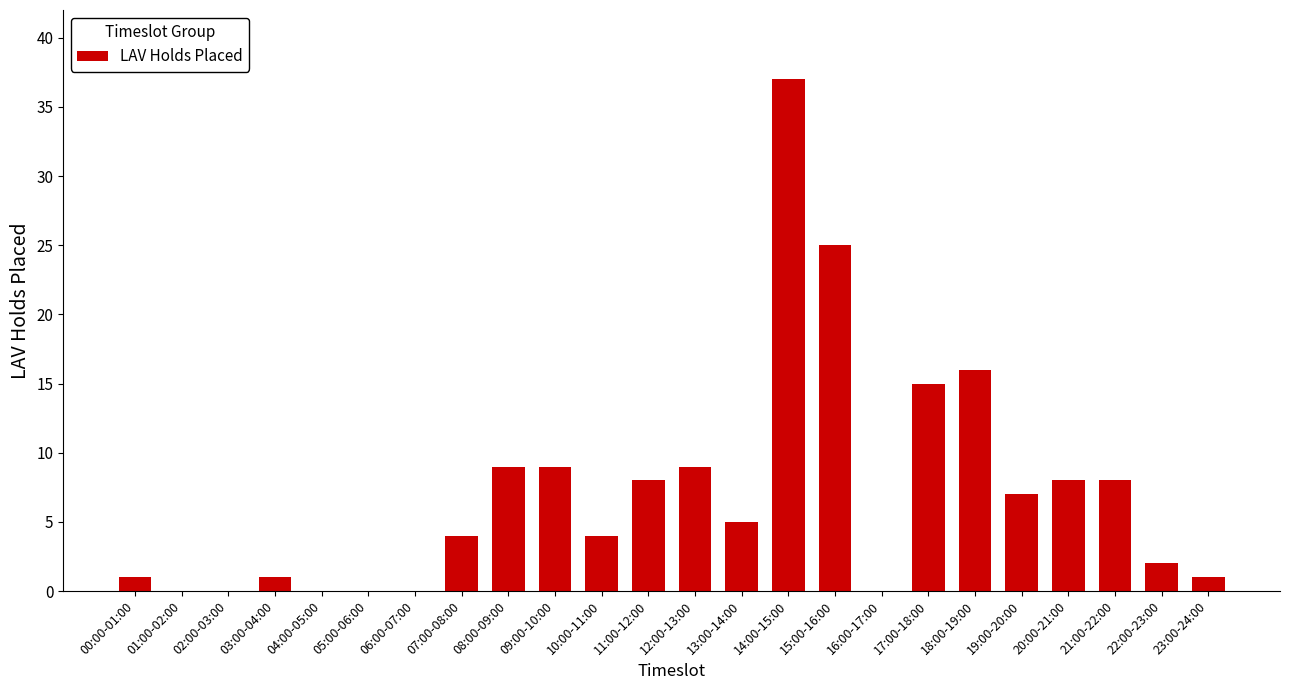

Are the bars horizontal?

No